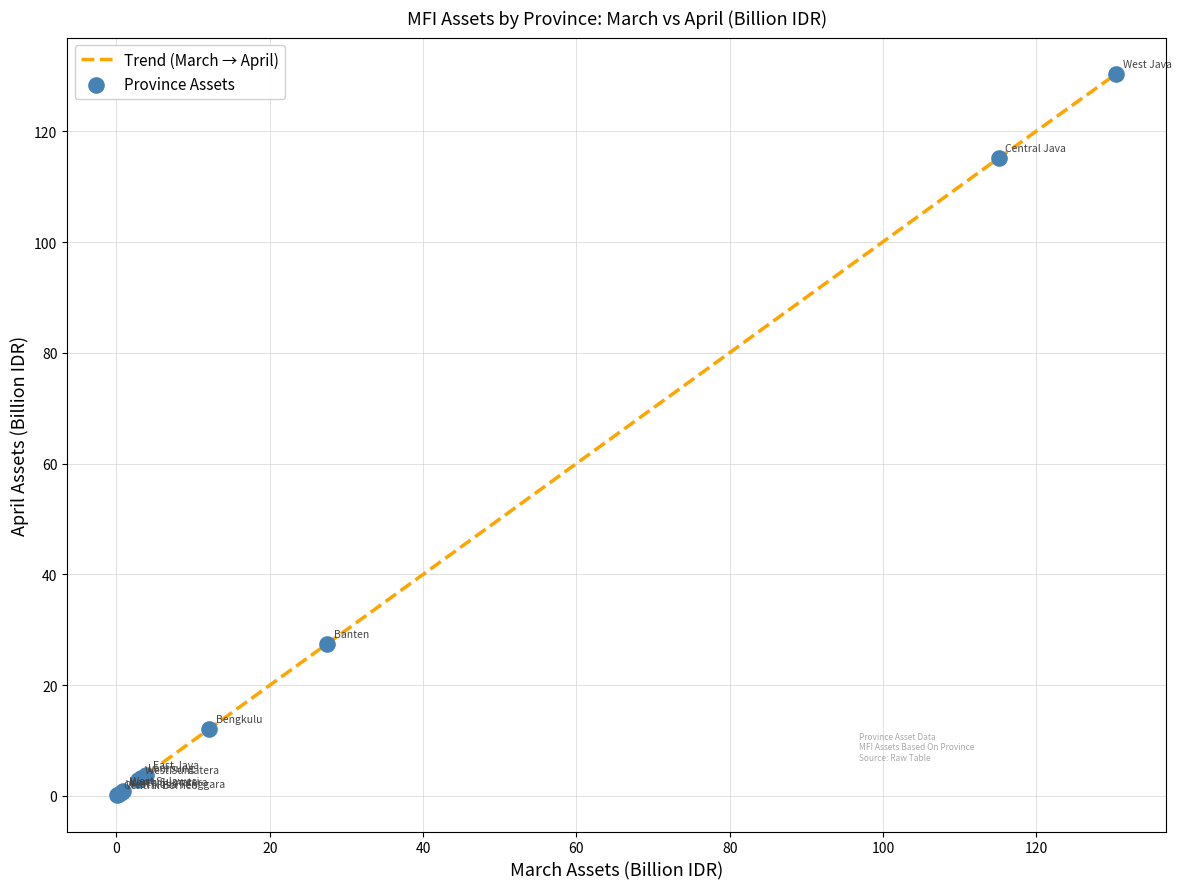

What is the greatest value displayed?

130.4